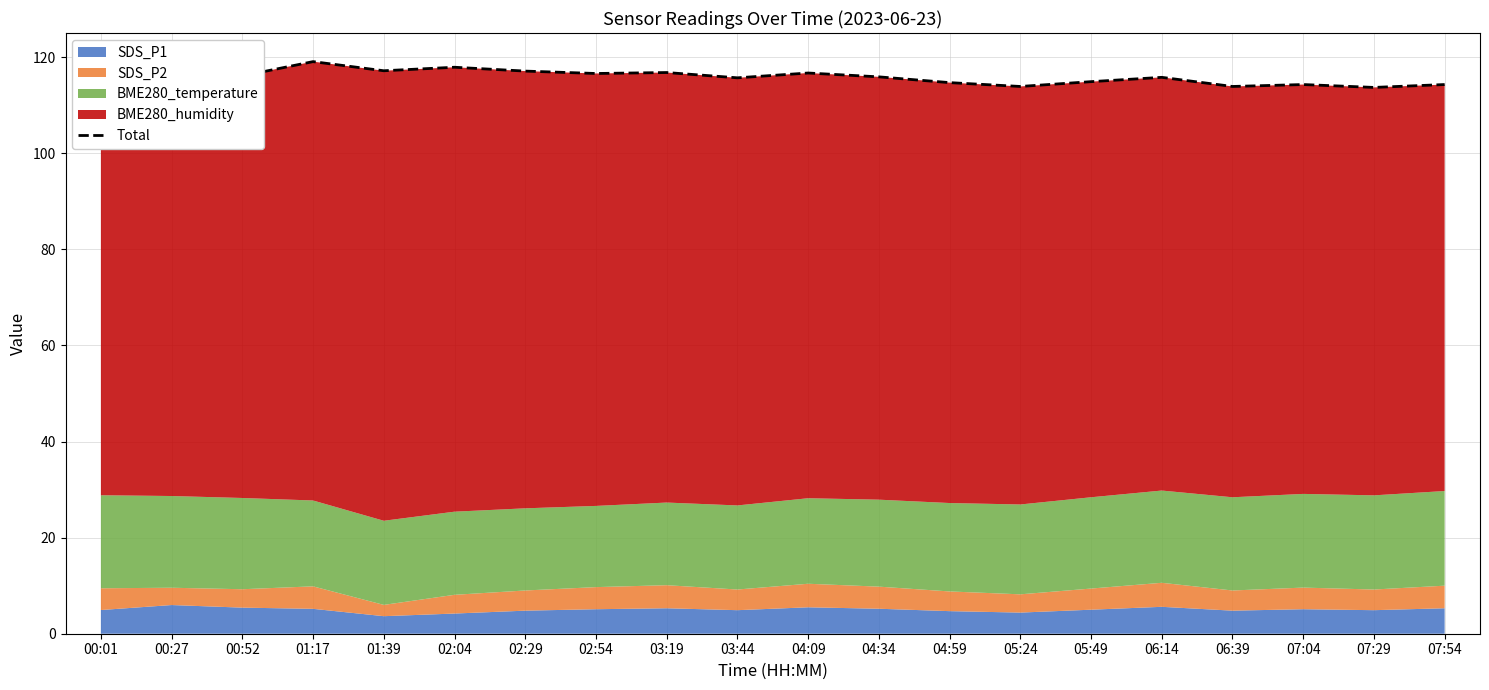

At which category does the data reach its first local peak?

01:17